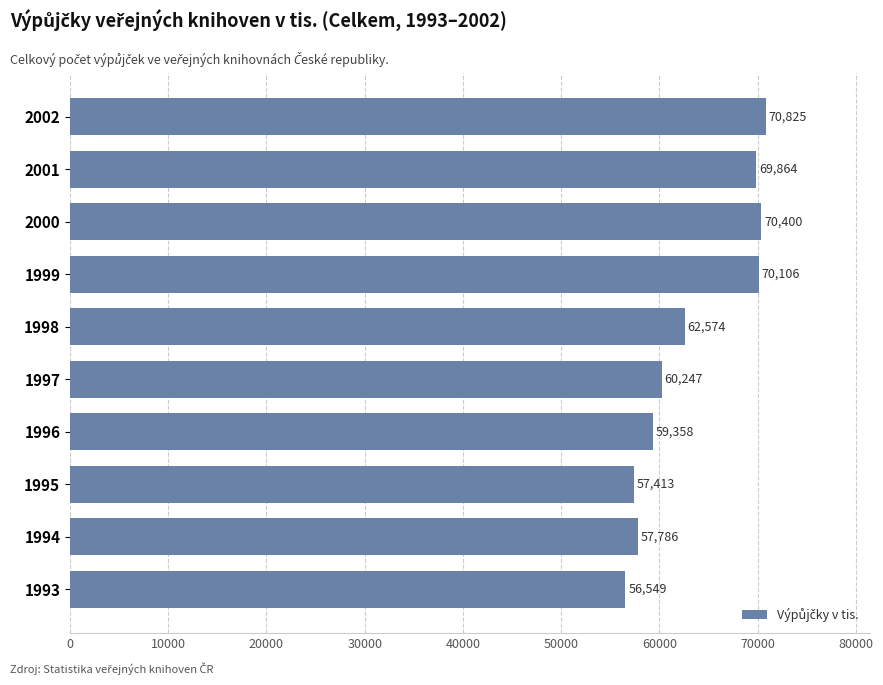

Read the value at 1999.

70106